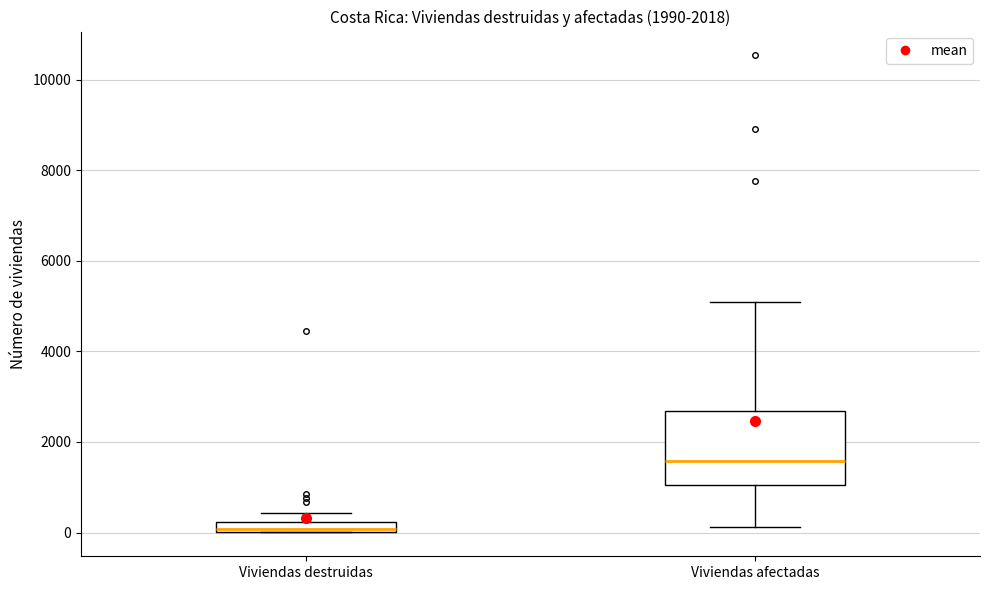

Comparing the boxes themselves (not the whiskers), which one is the tallest?

Viviendas afectadas